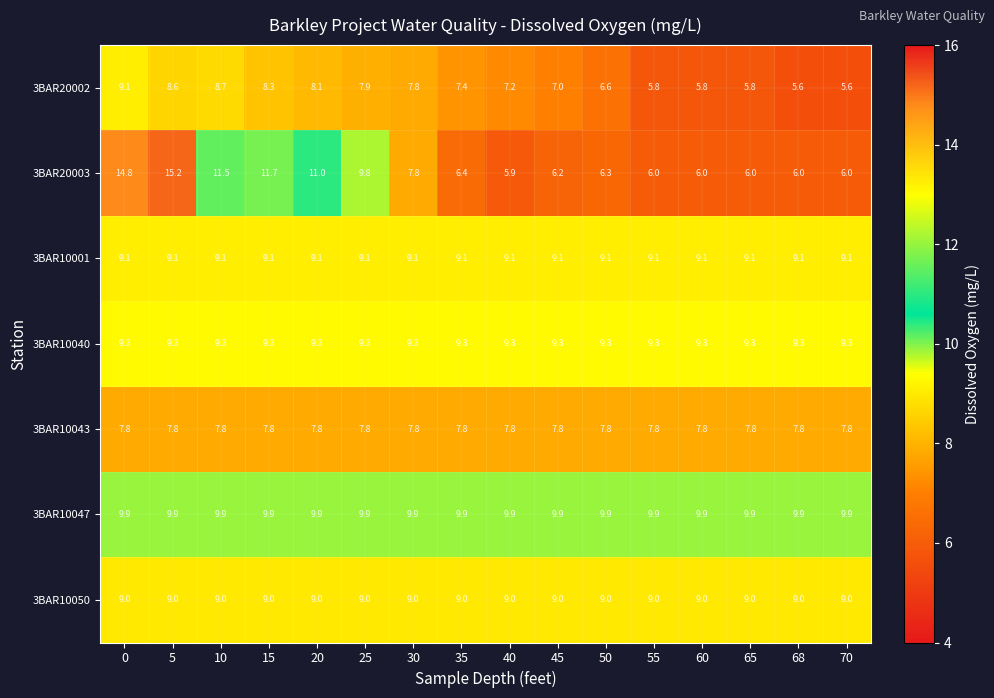

Is it true that 3BAR20003 equals 6.0 at 55?

True